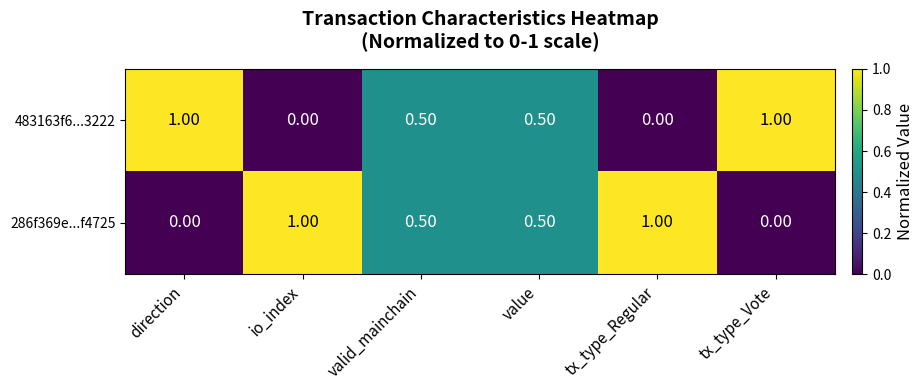

What is the average value of the 286f369e...f4725 series?

0.5